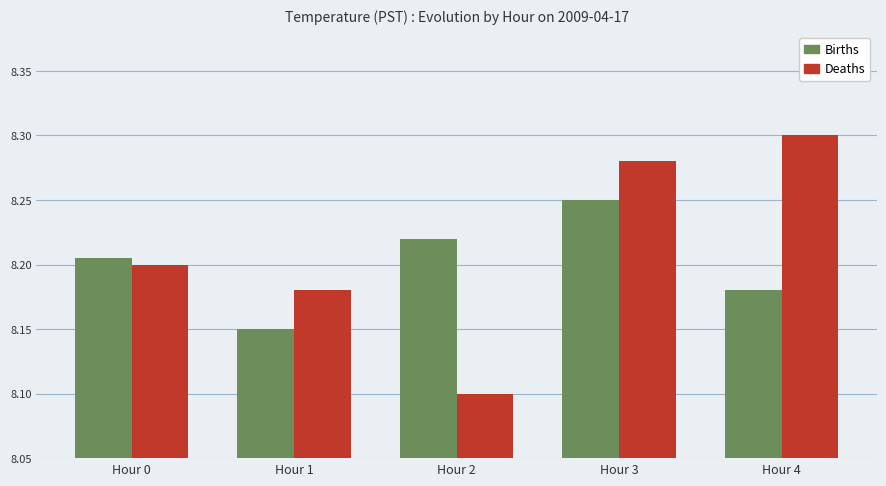

What is the sum of the Births values at Hour 1 and Hour 4?

16.3